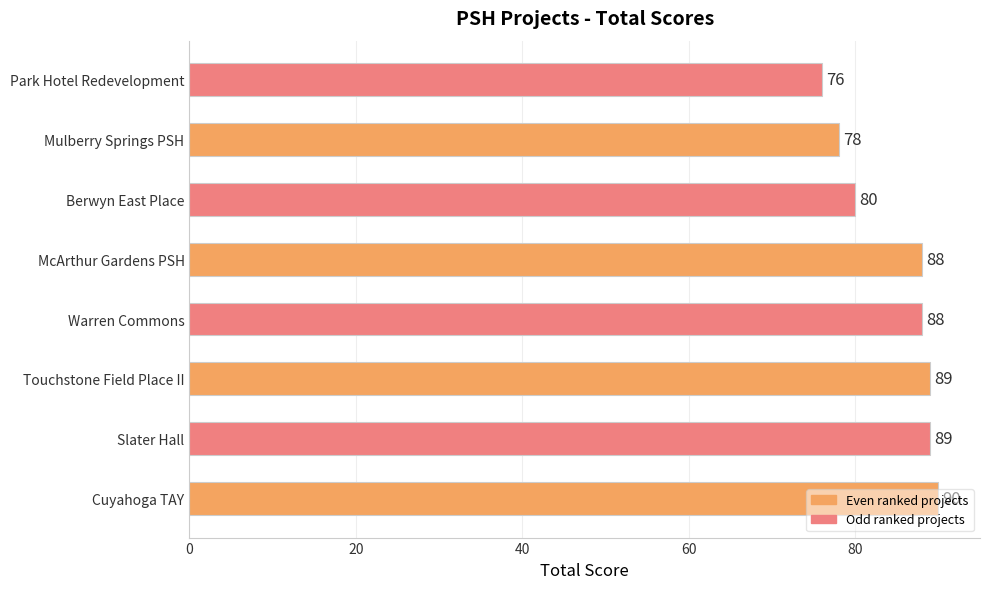

What is the greatest value displayed?

90